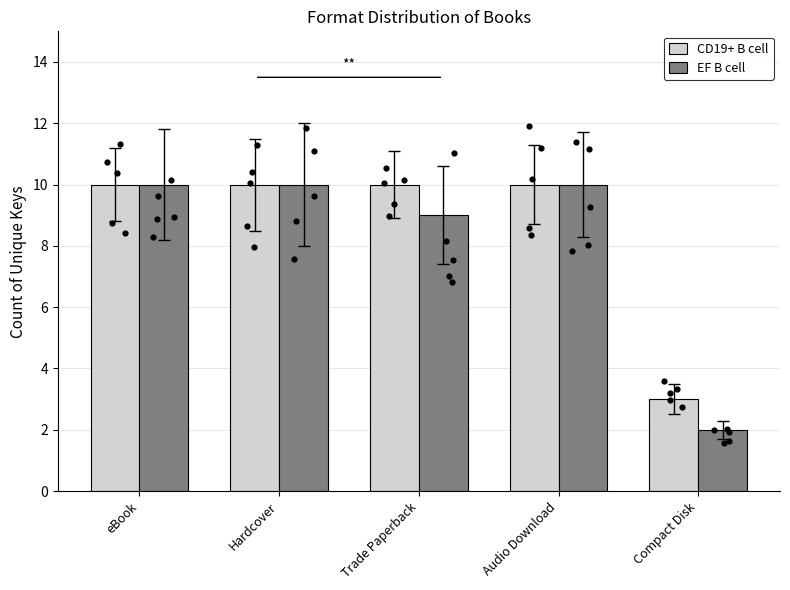

Which series has the largest total across all categories?

CD19+ B cell